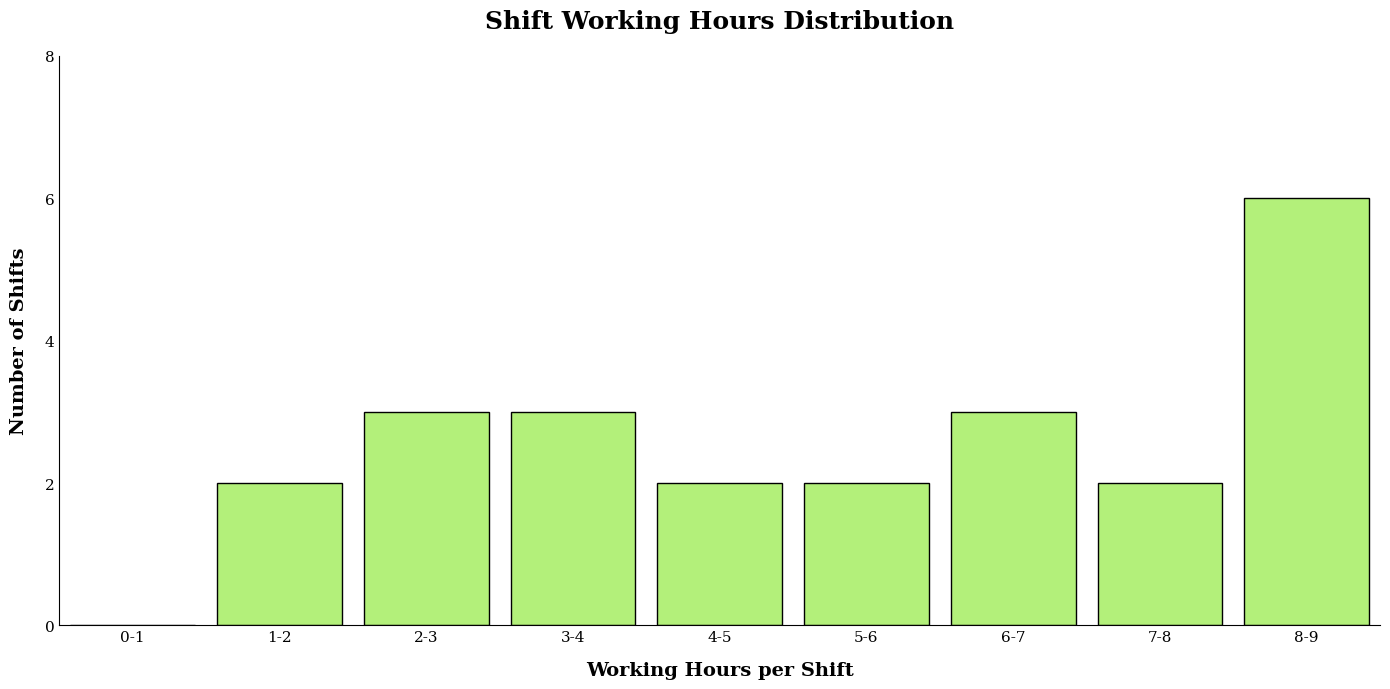

Reading right to left, list all the values displayed in this chart.

8-9=6	7-8=2	6-7=3	5-6=2	4-5=2	3-4=3	2-3=3	1-2=2	0-1=0